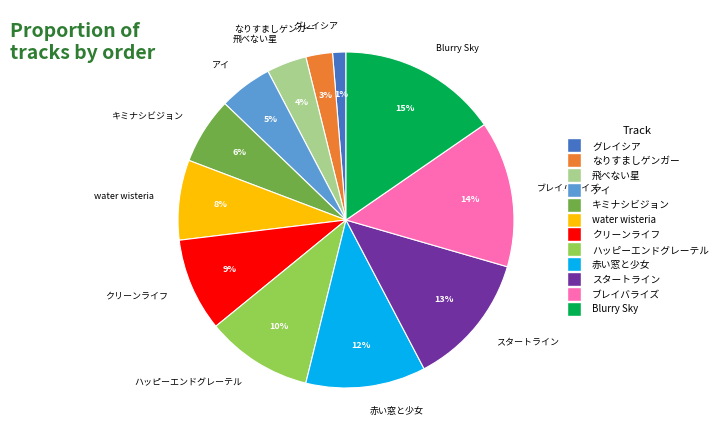

Between Blurry Sky and 飛べない星, which is larger?

Blurry Sky